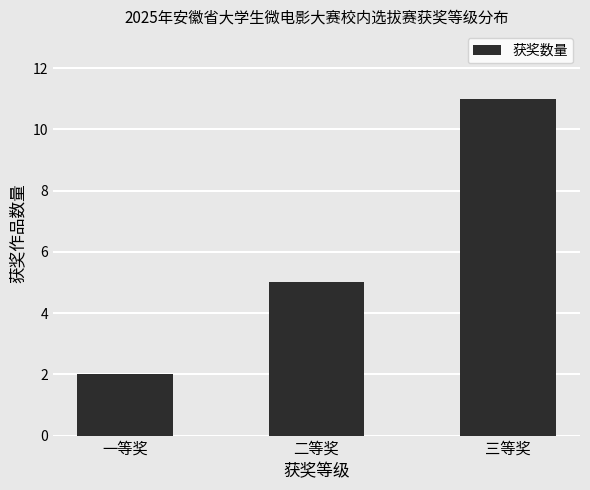

Reading left to right, what are all the values shown in this chart?

2	5	11